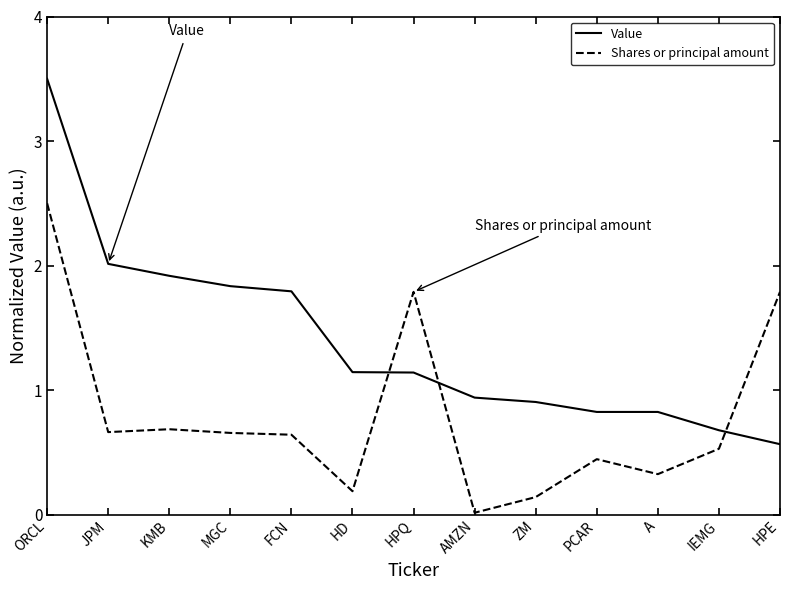

What is the difference between the maximum and minimum values in the Shares or principal amount series?

2.5